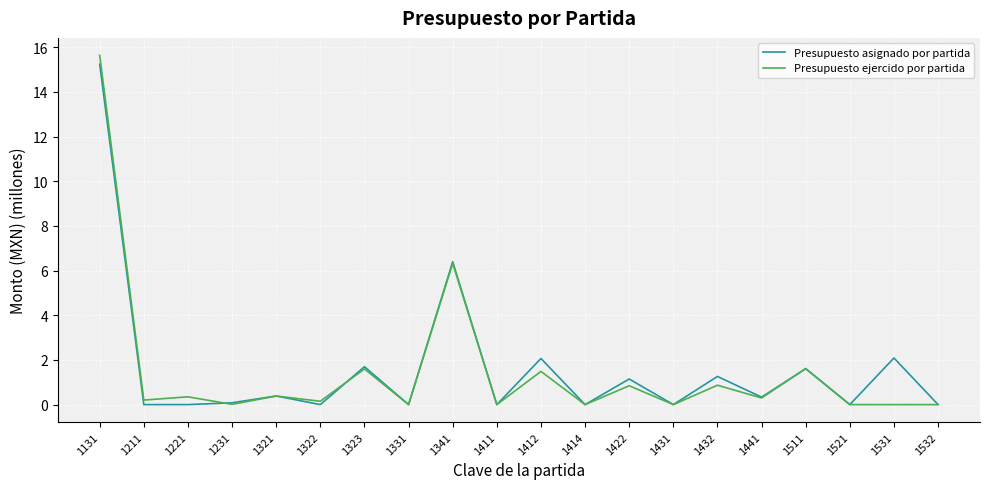

Where is the first local maximum for Presupuesto ejercido por partida?

1221